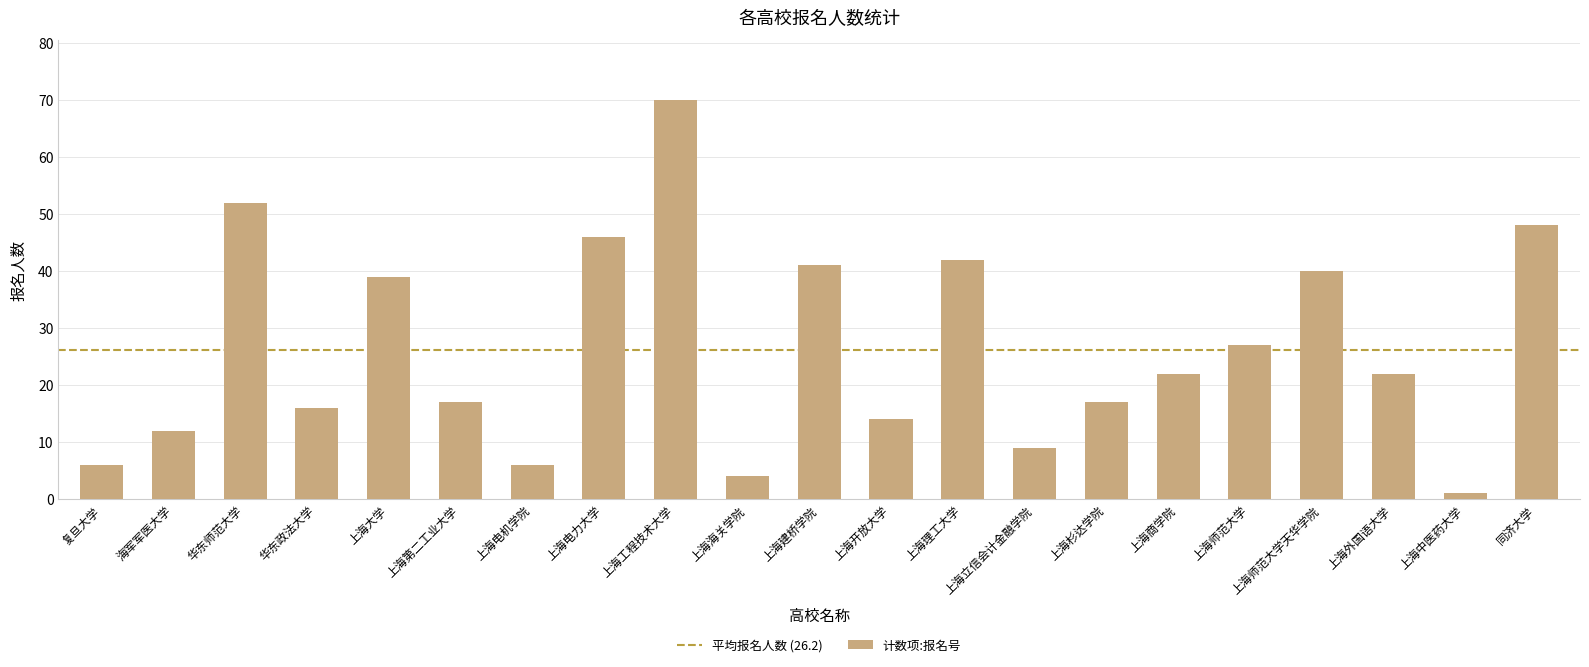

What is the label of the 19th bar from the left?

上海外国语大学